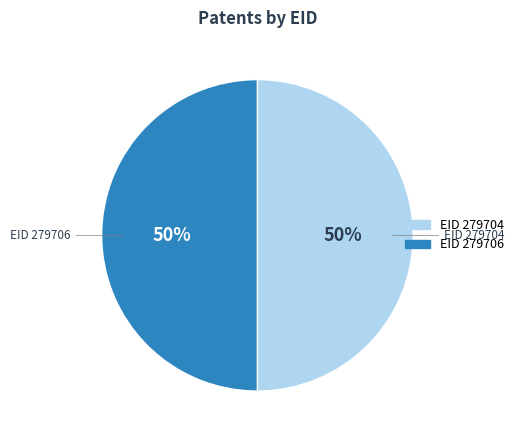

Is the sum of EID 279704 and EID 279706 greater than half?

Yes